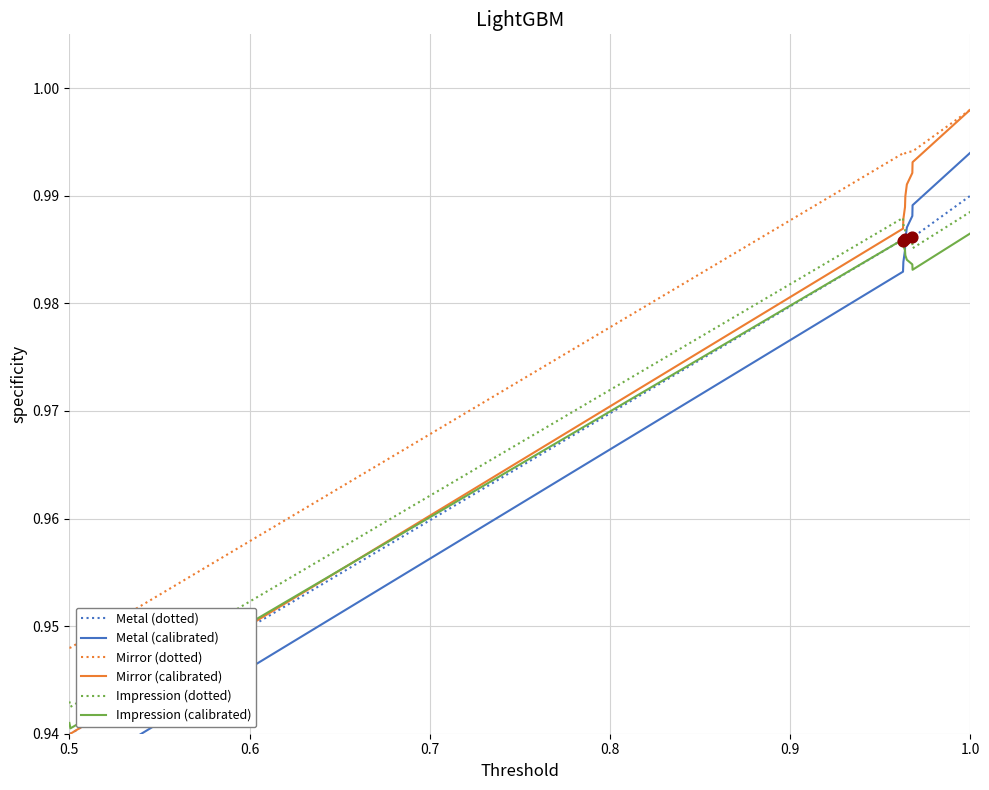

True or false: Metal (dotted) and Mirror (dotted) intersect in this chart.

False